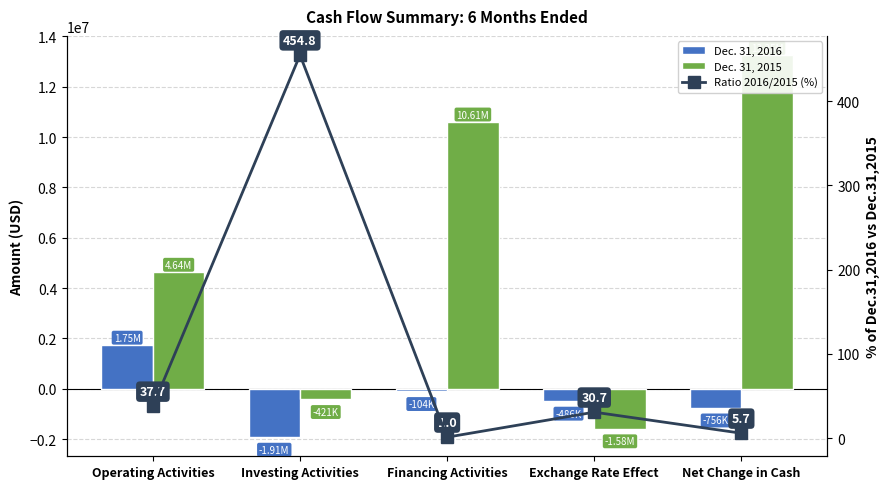

Where does the Dec. 31, 2015 series first go above 4649159?

Financing Activities